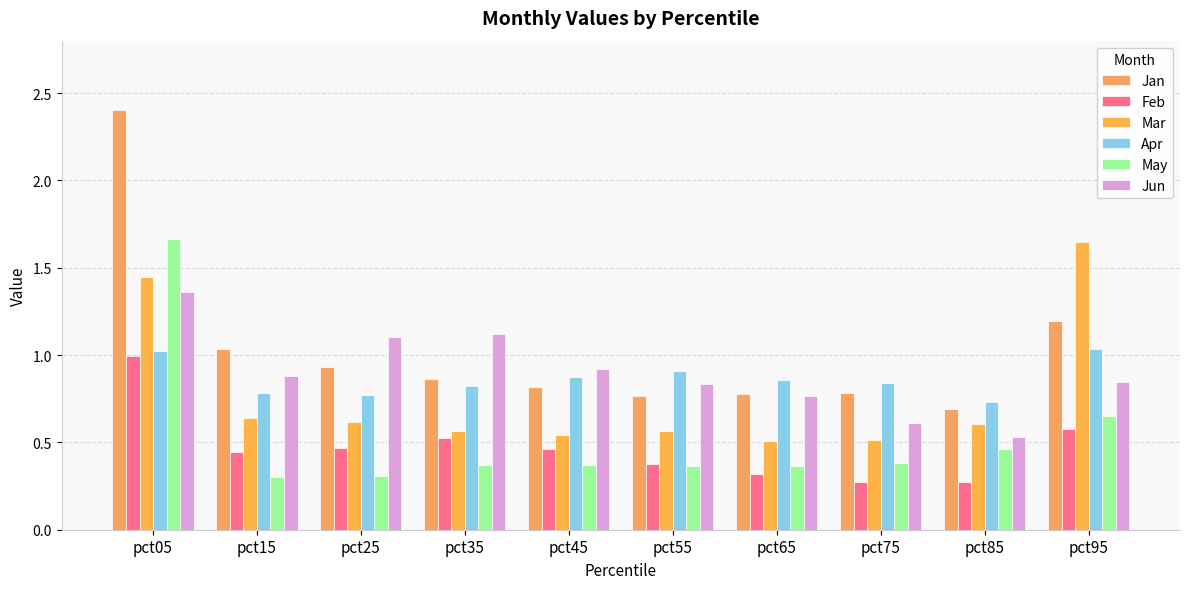

The Jun series shows 0.9 at pct45. True or false?

True